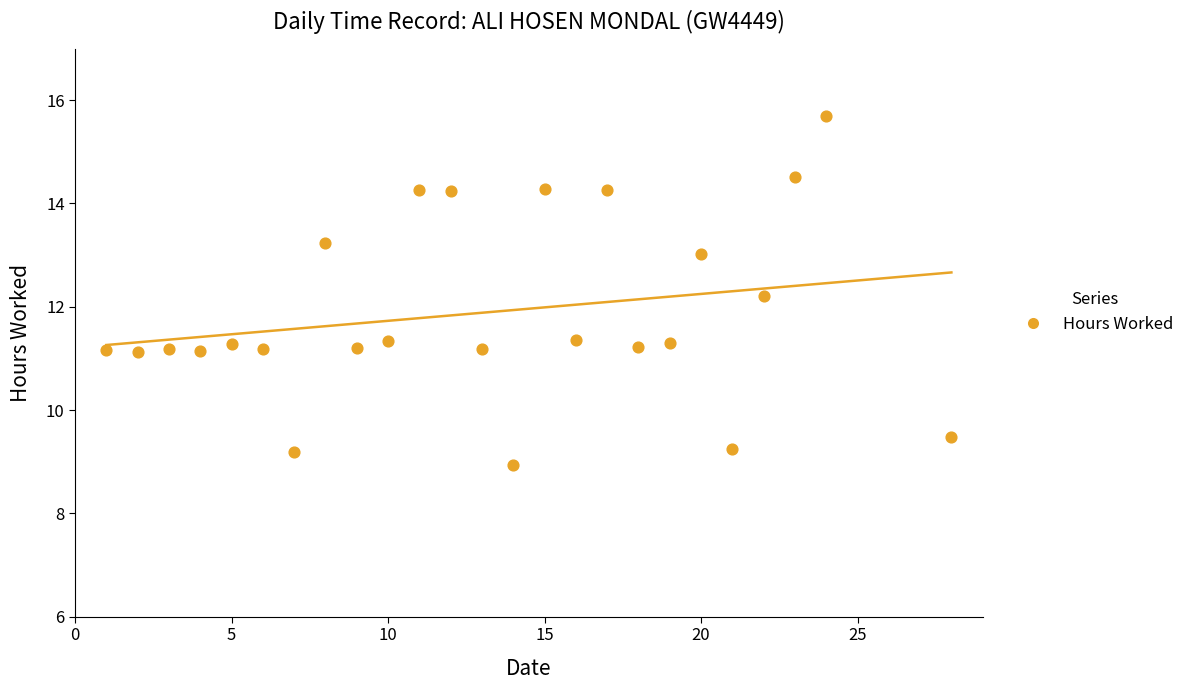

What Y value in the scatter plot is closest to 12?

12.2